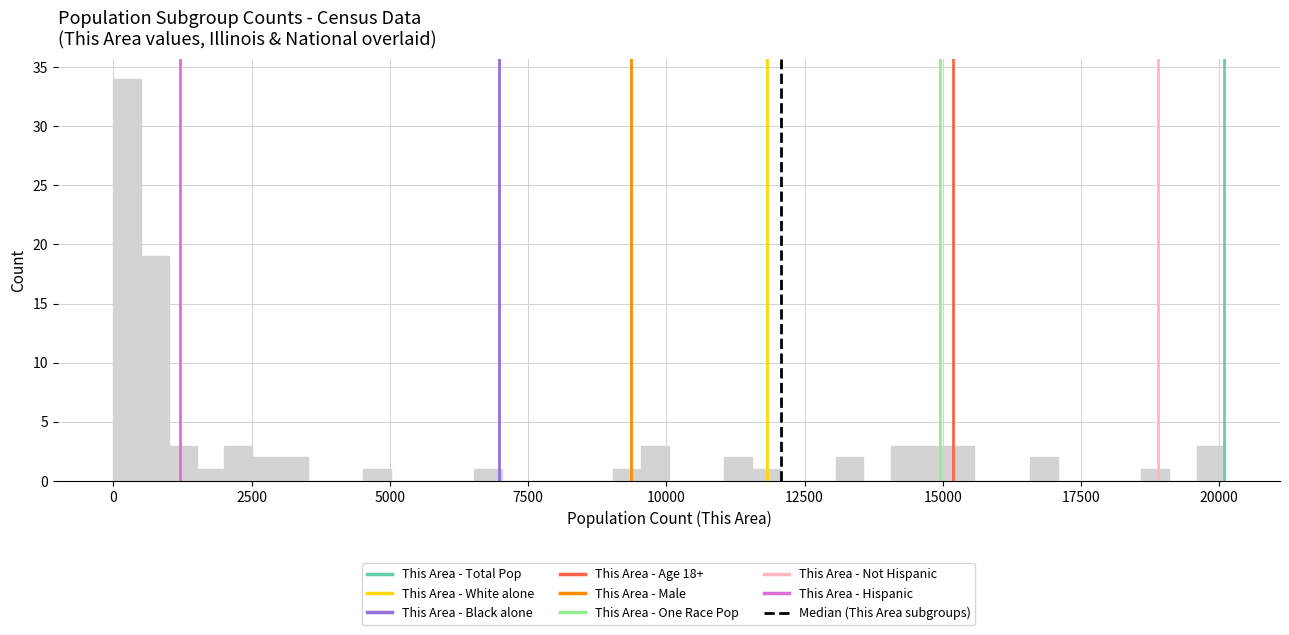

Read against the x-axis, roughly where is the centre of the tallest bar?

500